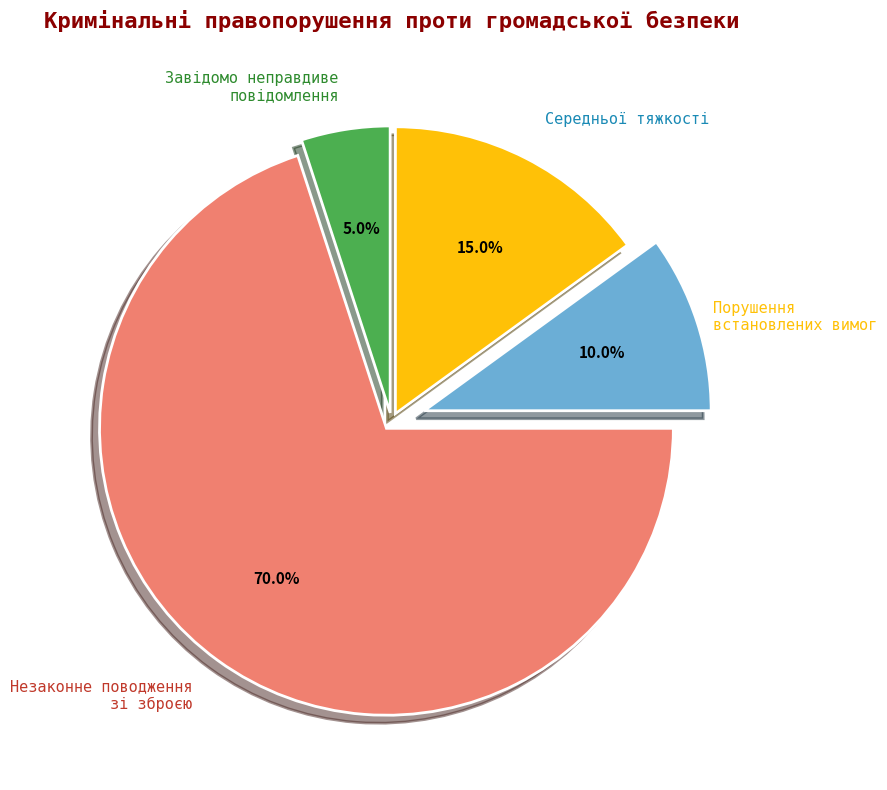

Does any single category account for the majority?

Yes